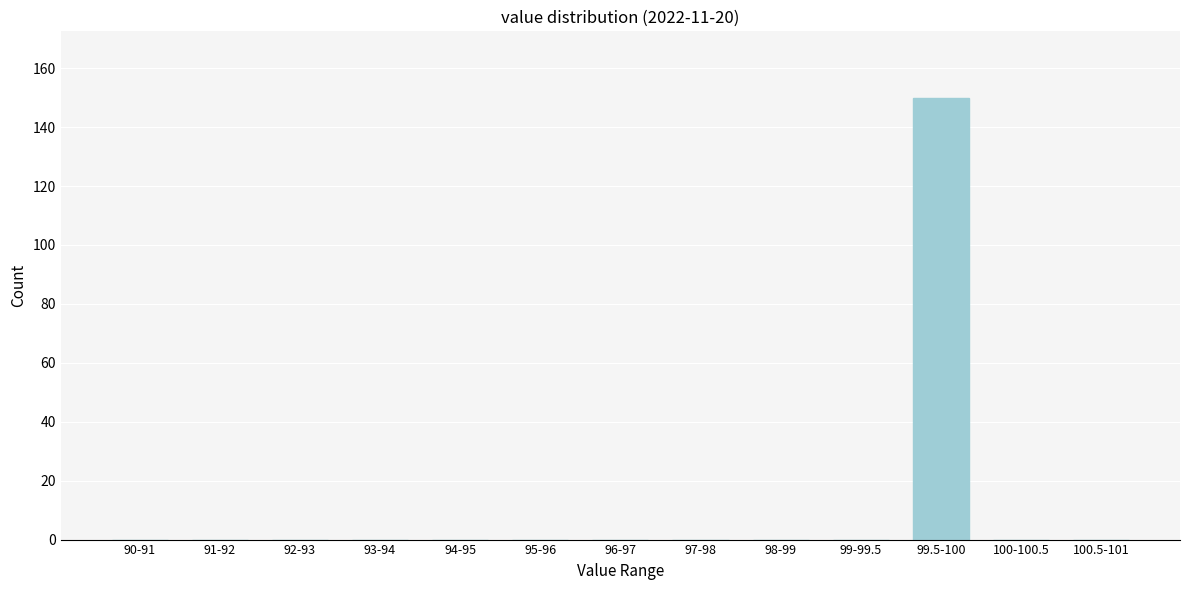

Reading left to right, transcribe all the data shown in this chart.

90-91=0	91-92=0	92-93=0	93-94=0	94-95=0	95-96=0	96-97=0	97-98=0	98-99=0	99-99.5=0	99.5-100=150	100-100.5=0	100.5-101=0